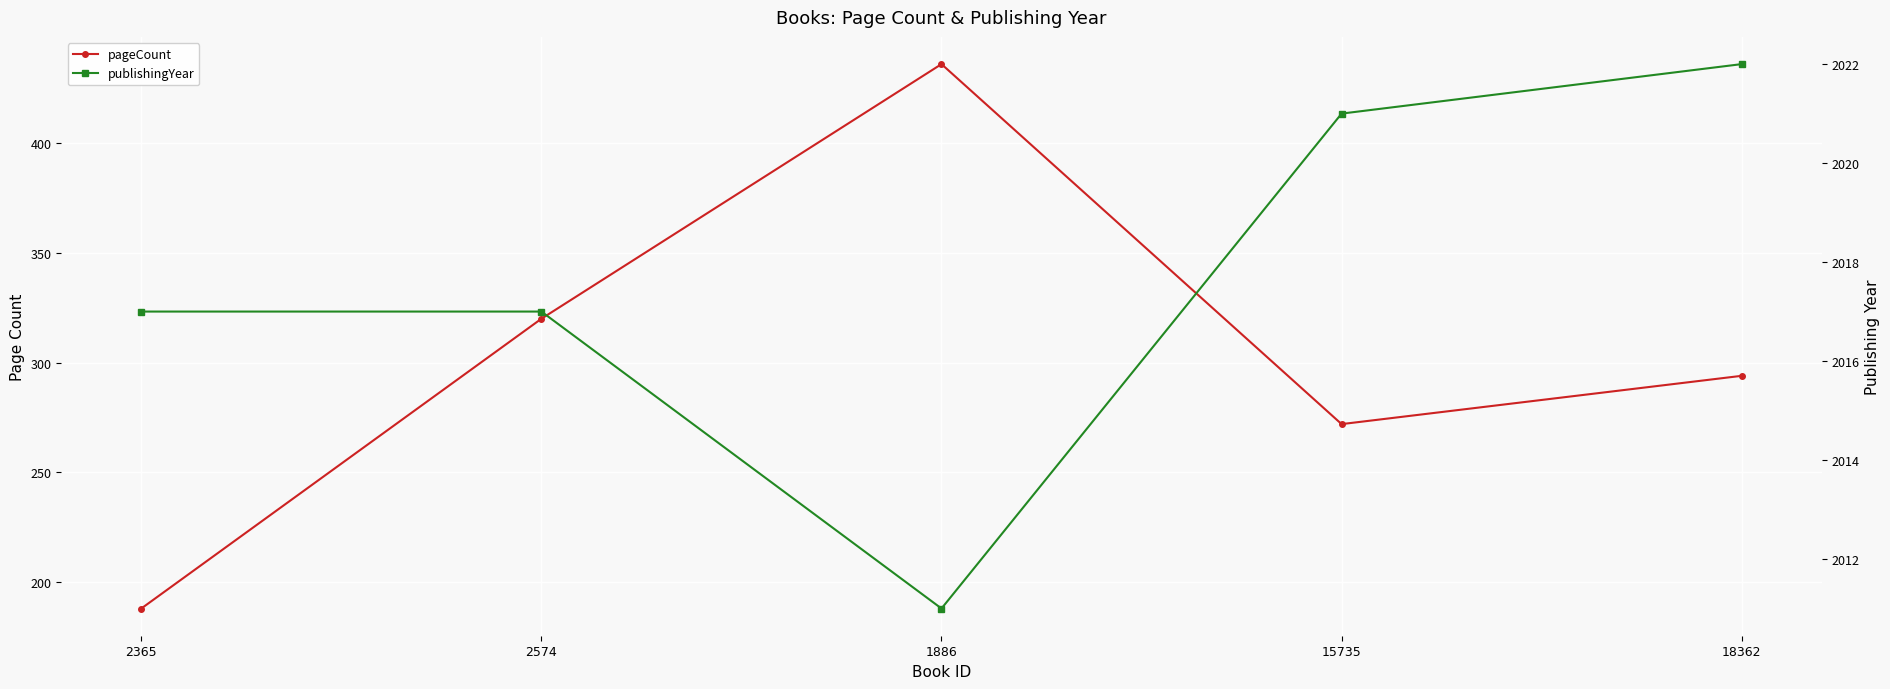

What position from the right is 2574?

4